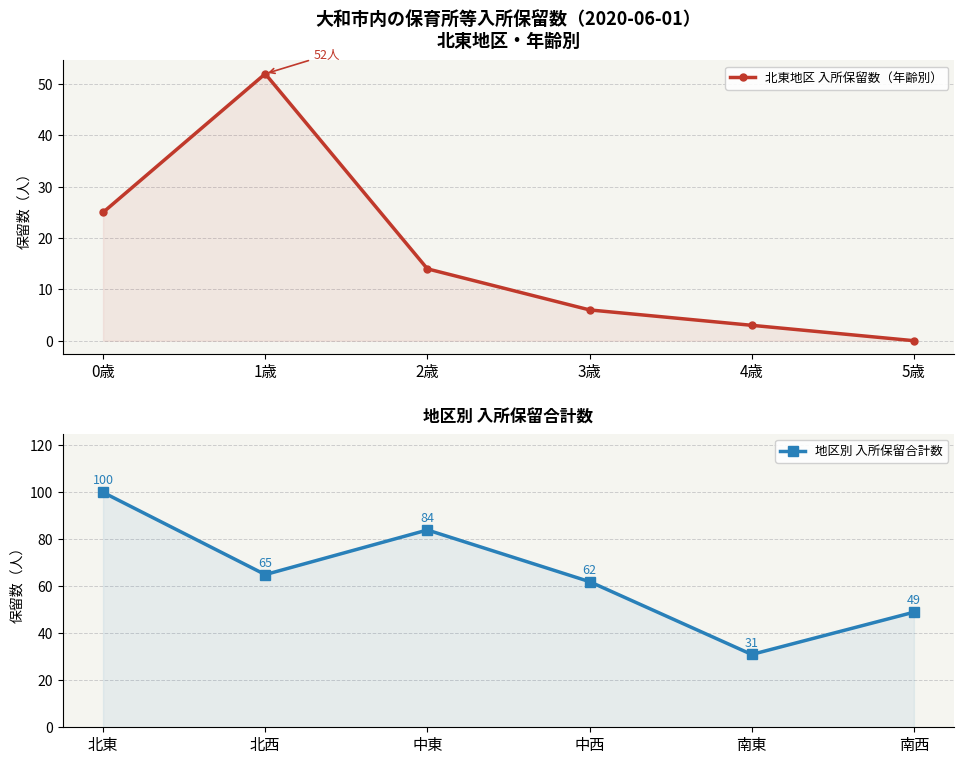

Where does the 北東地区 入所保留数（年齢別） series first go above 14?

0歳